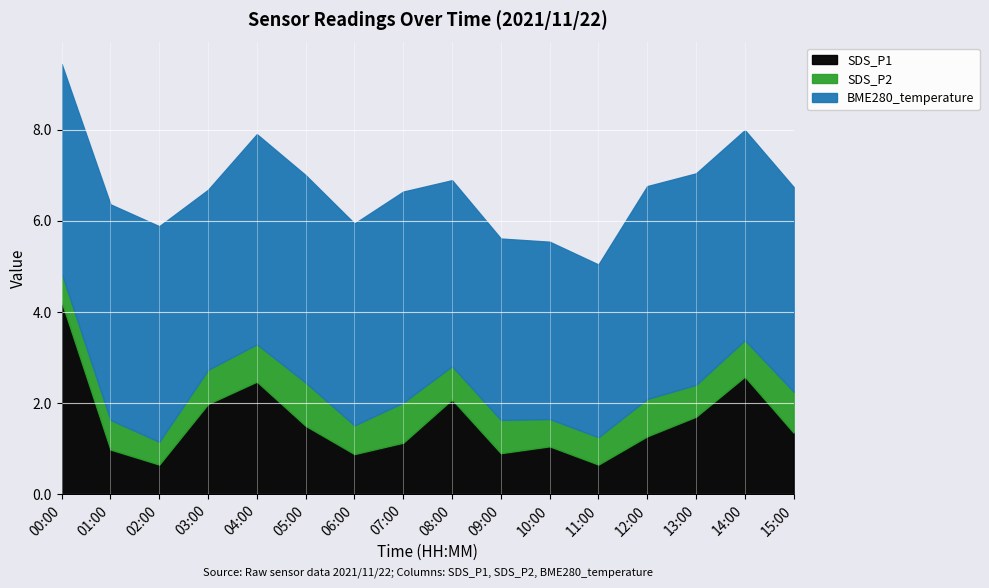

Is it true that SDS_P2 equals 1.0 at 00:00?

False